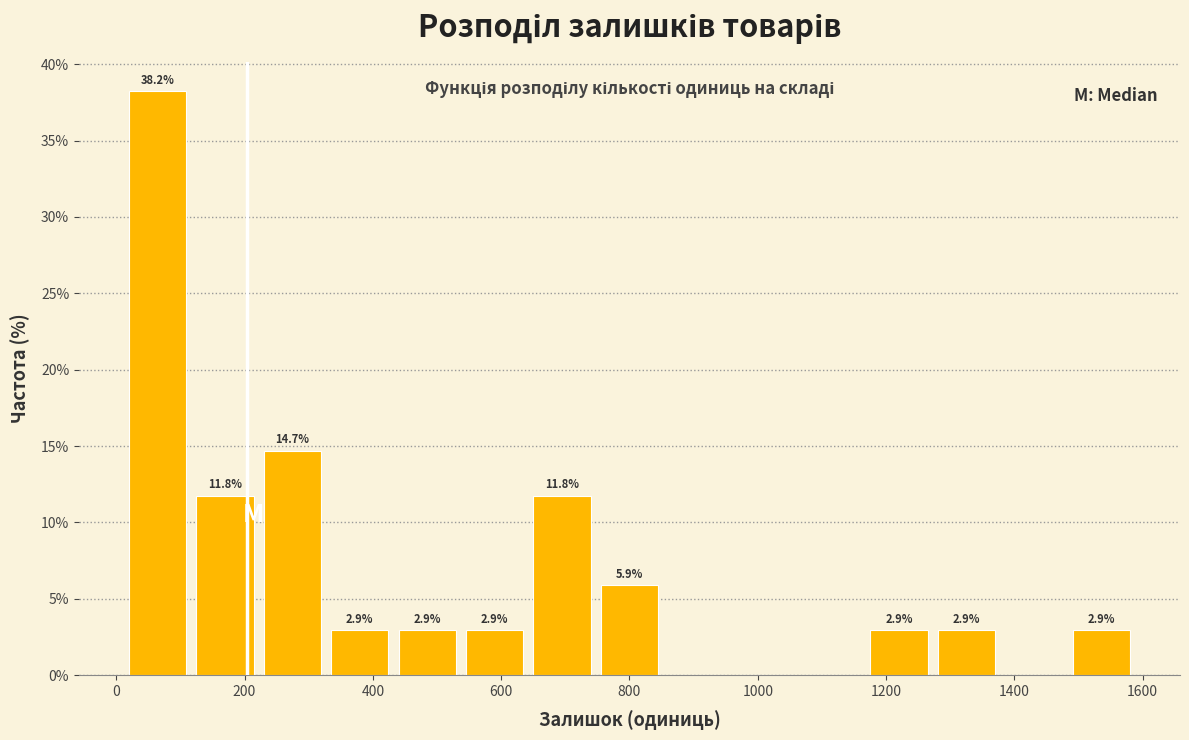

Which range on the x-axis has the tallest bar?

20 to 120